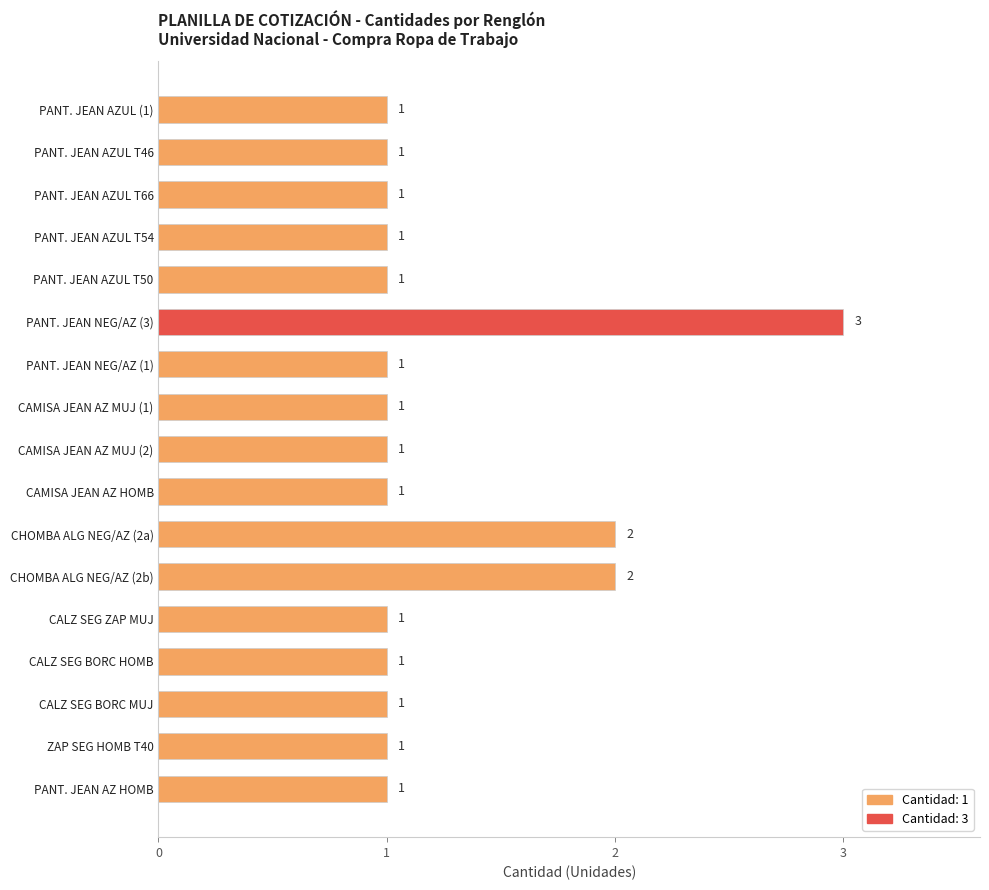

Count the values in the range 1 to 2.

16